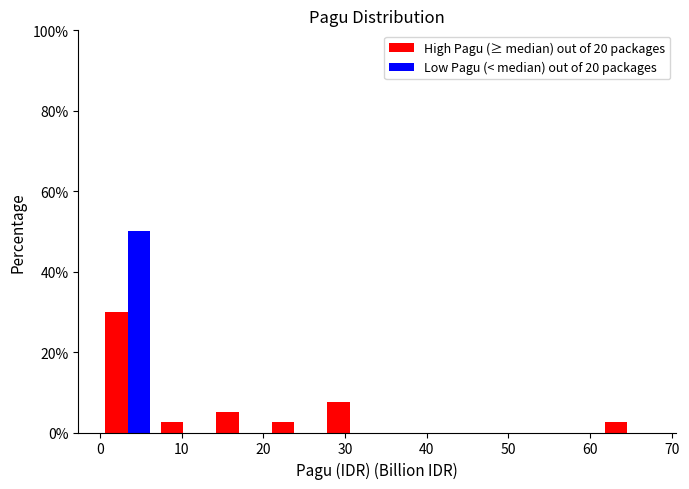

Reading left to right, list every range on the x-axis with the height of the bar of each series over it. Neither the bar edges nor the heights are printed on the chart, so give them approximately, as read against the axes.

0 to 7: High Pagu (≥ median) out of 20 packages=30	Low Pagu (< median) out of 20 packages=50
7 to 14: High Pagu (≥ median) out of 20 packages=2	Low Pagu (< median) out of 20 packages=0
14 to 20: High Pagu (≥ median) out of 20 packages=6	Low Pagu (< median) out of 20 packages=0
20 to 27: High Pagu (≥ median) out of 20 packages=2	Low Pagu (< median) out of 20 packages=0
27 to 34: High Pagu (≥ median) out of 20 packages=8	Low Pagu (< median) out of 20 packages=0
34 to 41: High Pagu (≥ median) out of 20 packages=0	Low Pagu (< median) out of 20 packages=0
41 to 48: High Pagu (≥ median) out of 20 packages=0	Low Pagu (< median) out of 20 packages=0
48 to 54: High Pagu (≥ median) out of 20 packages=0	Low Pagu (< median) out of 20 packages=0
54 to 61: High Pagu (≥ median) out of 20 packages=0	Low Pagu (< median) out of 20 packages=0
61 to 68: High Pagu (≥ median) out of 20 packages=2	Low Pagu (< median) out of 20 packages=0